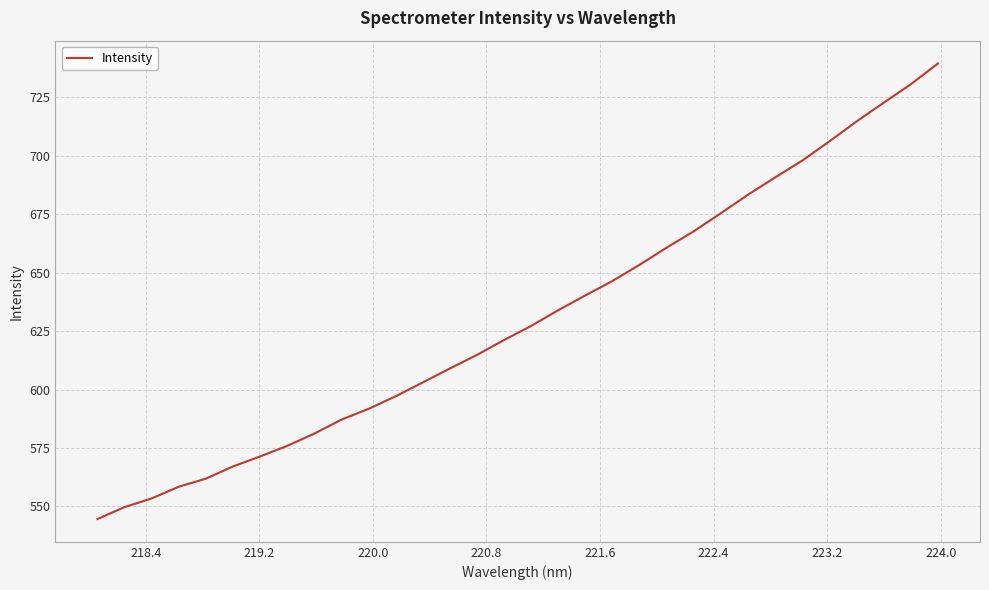

What is the minimum value shown in the chart?

544.6